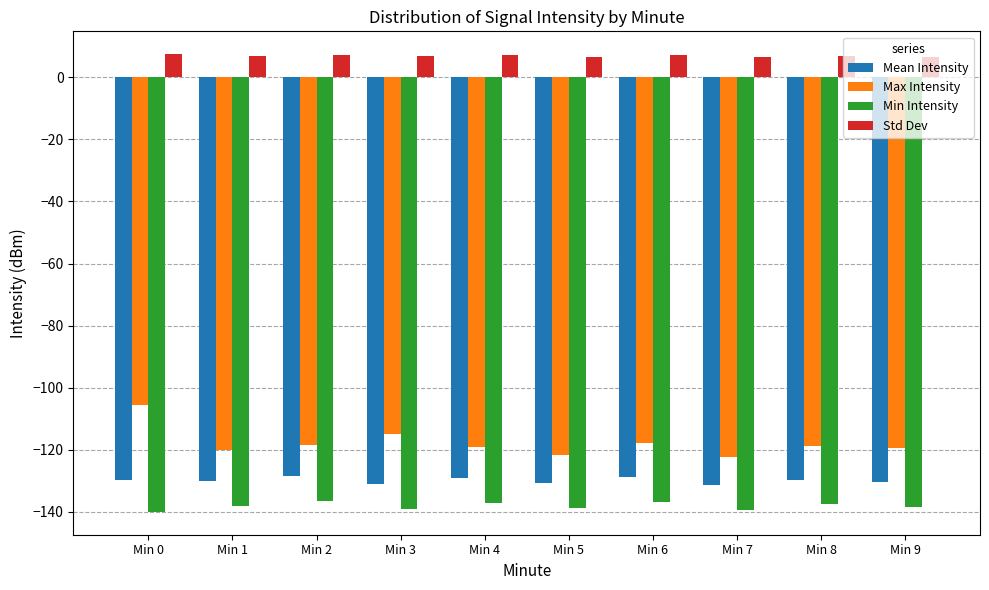

Read the Max Intensity value at Min 9.

-119.4